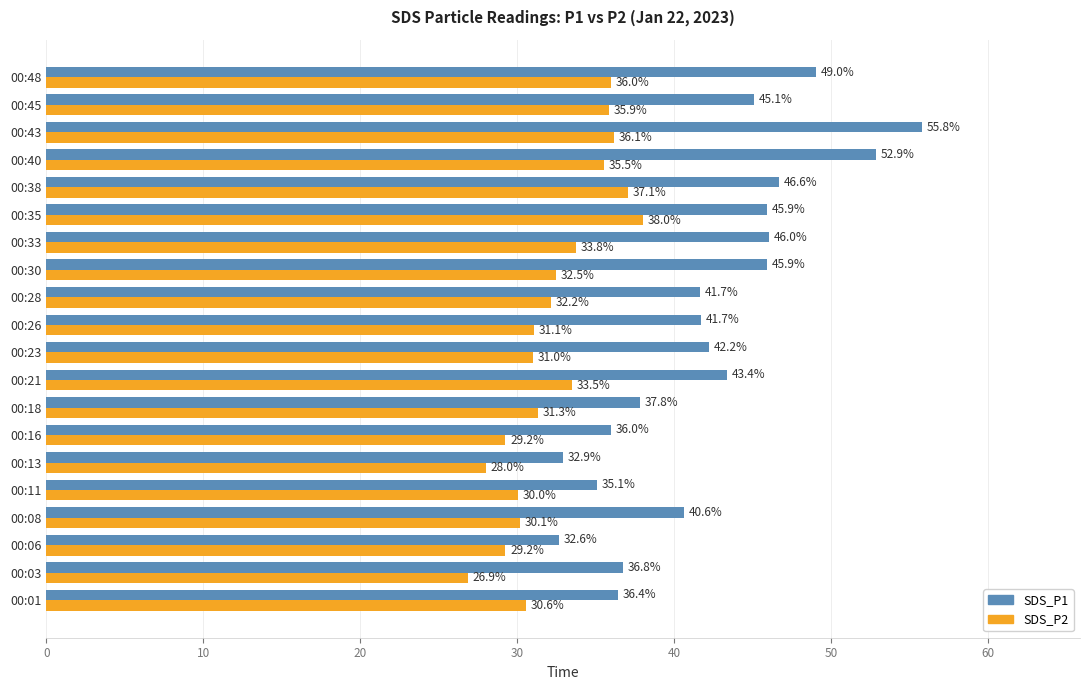

At which label is SDS_P1 closest to 44?

00:21